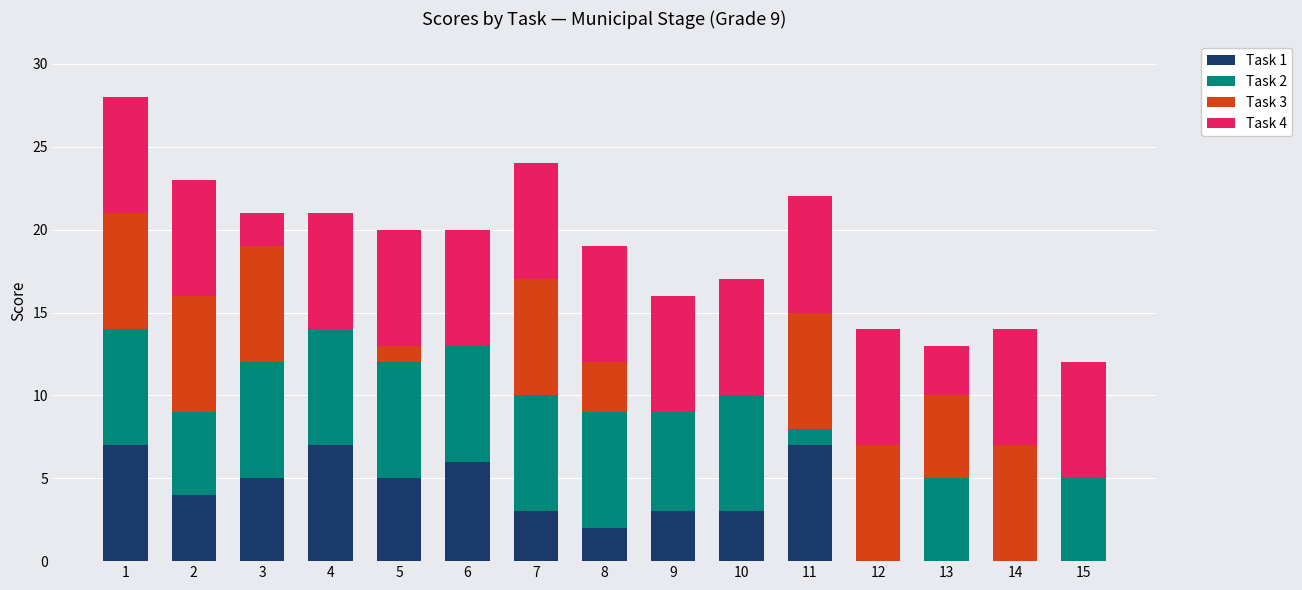

True or false: Task 1 has a value of 0 at 12.

True